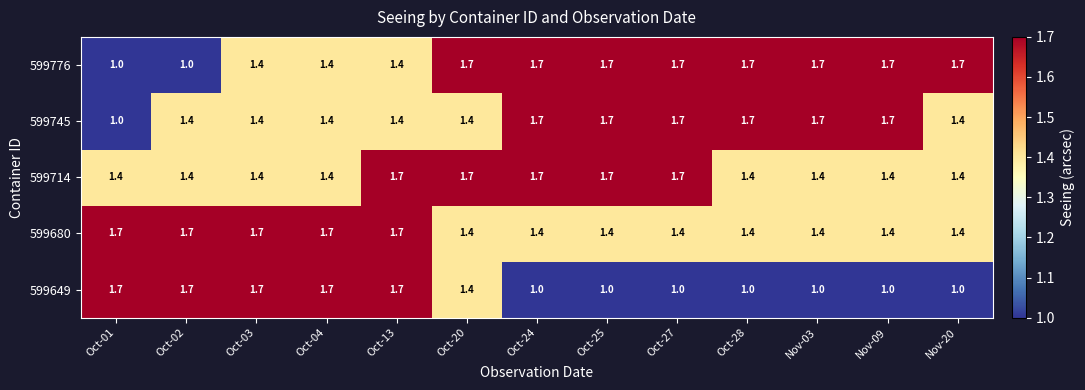

How many 599776 values are between 1 and 2?

13